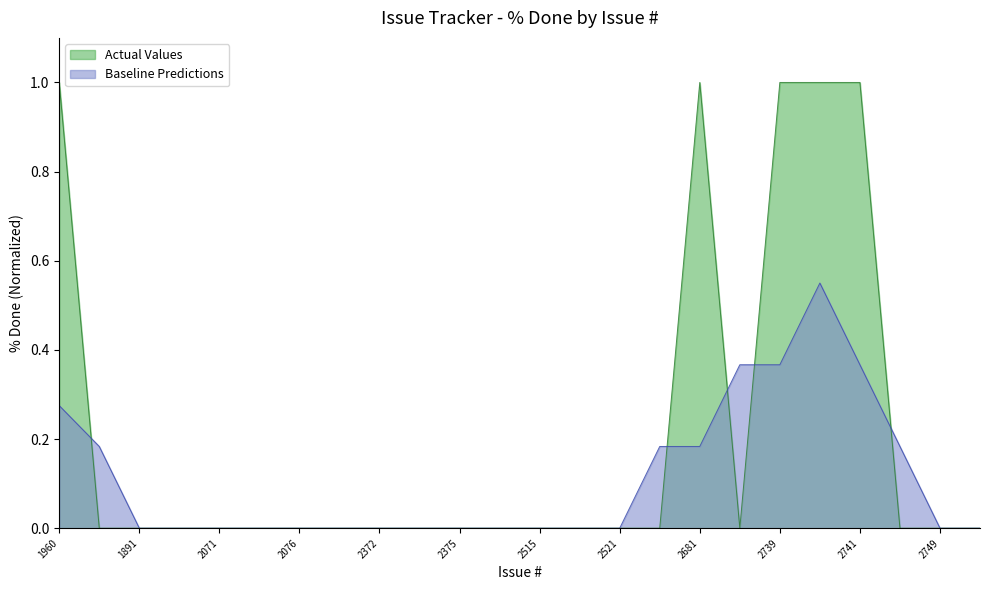

True or false: the data has more than 1 interior local peaks.

False